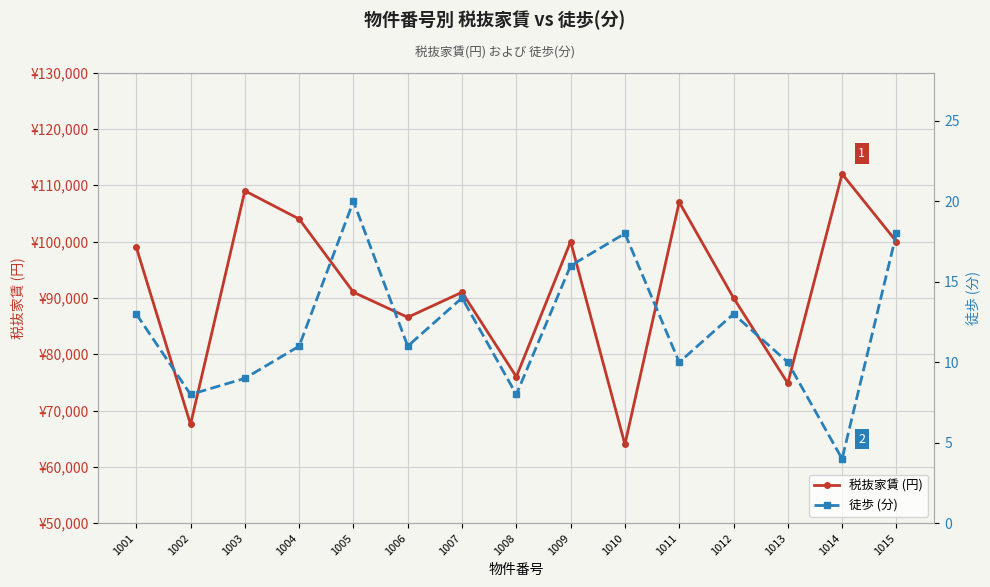

True or false: 税抜家賃 (円) has a value of 106488 at 1010.

False